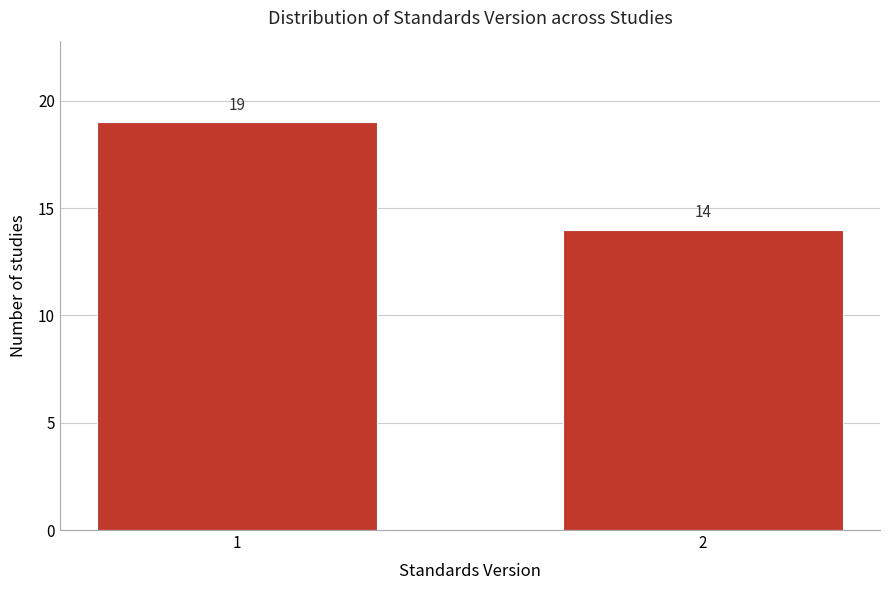

Reading right to left, list all the values displayed in this chart.

14	19